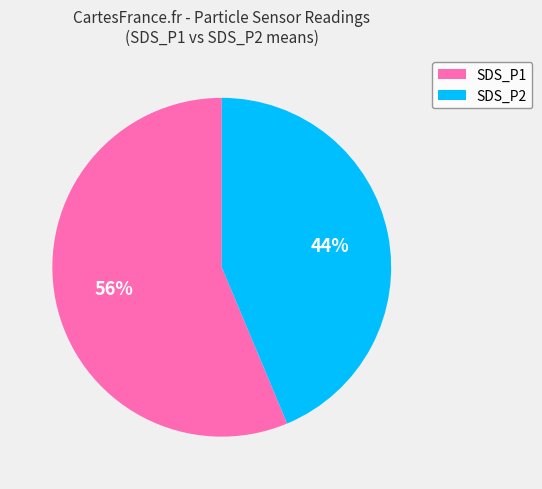

The SDS_P2 slice represents 44% of the pie. True or false?

True